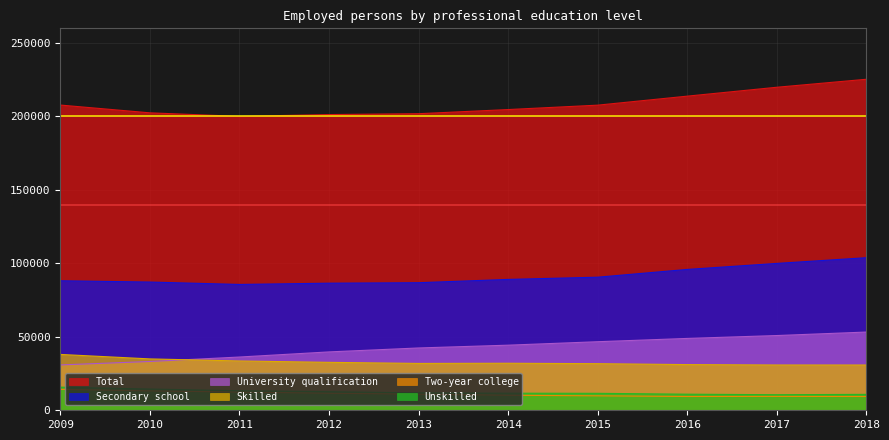

List the series in order of their peak value, lowest first.

Two-year college, Unskilled, Skilled, University qualification, Secondary school, Total